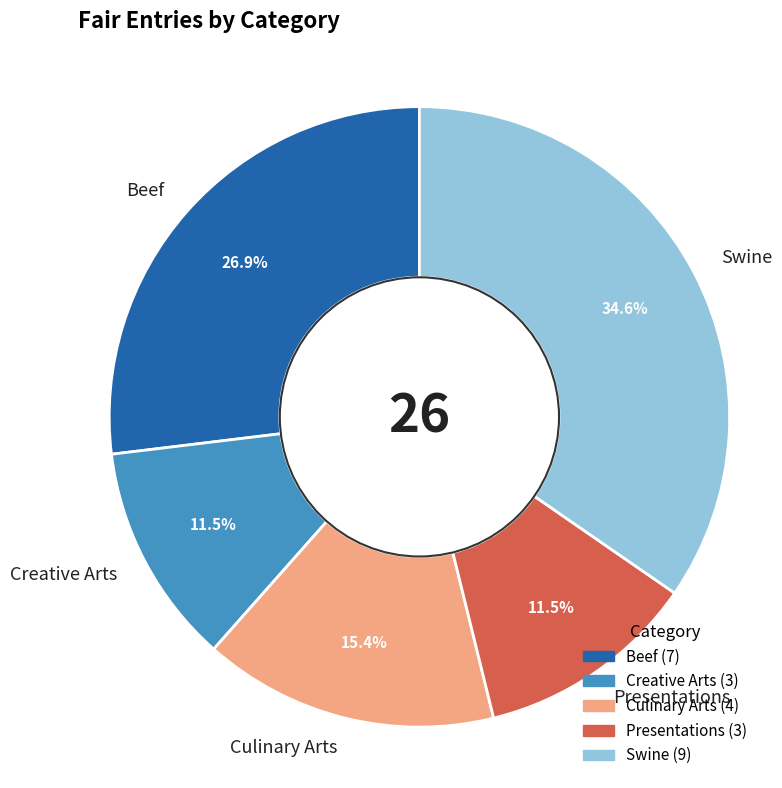

Does Swine represent more than half of the total?

No